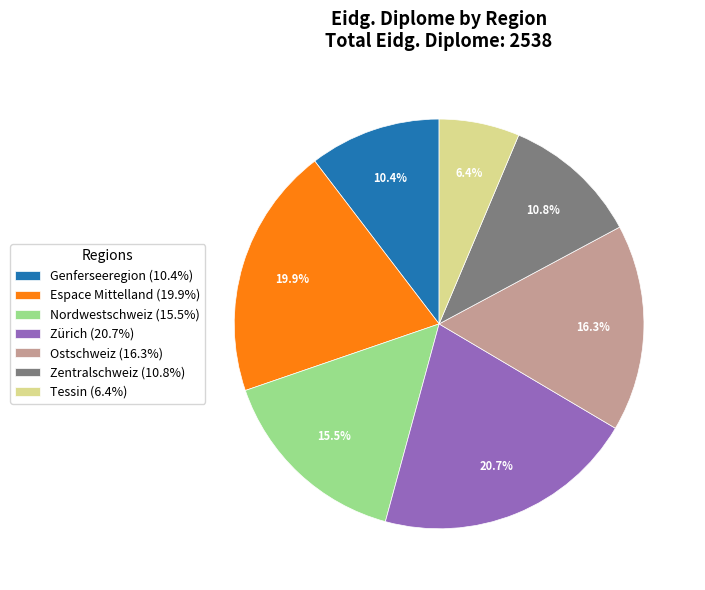

Do Nordwestschweiz and Genferseeregion together represent more than half of the pie?

No